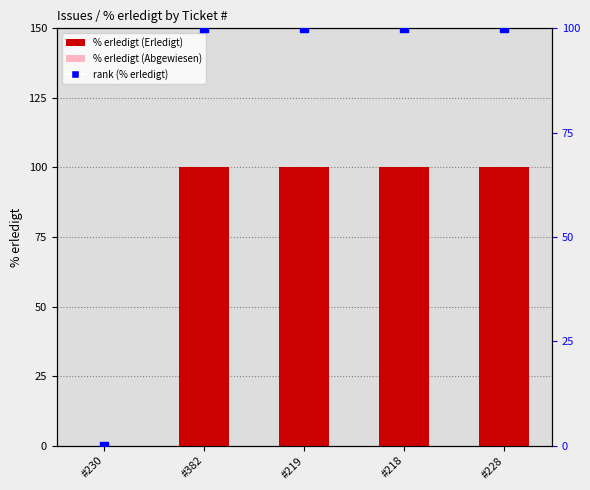

Which series has the widest spread of Y values?

% erledigt